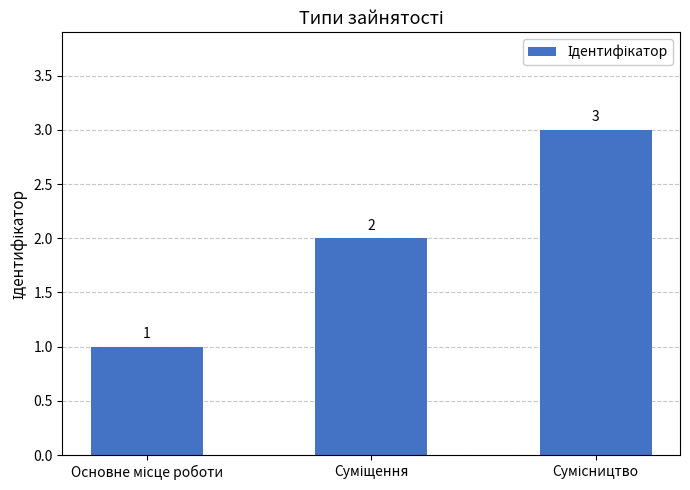

What is the value of the 2nd bar from the left?

2